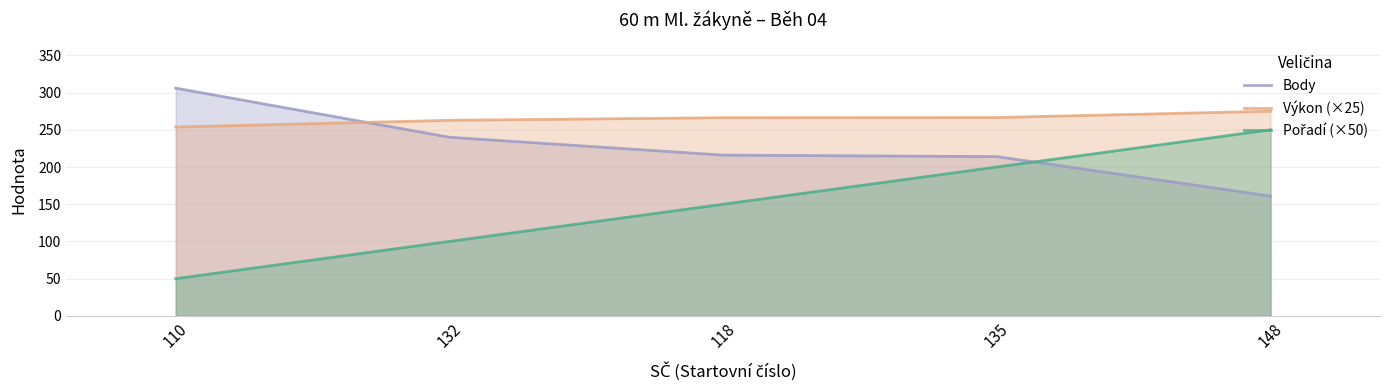

At which label does Body reach its peak?

110